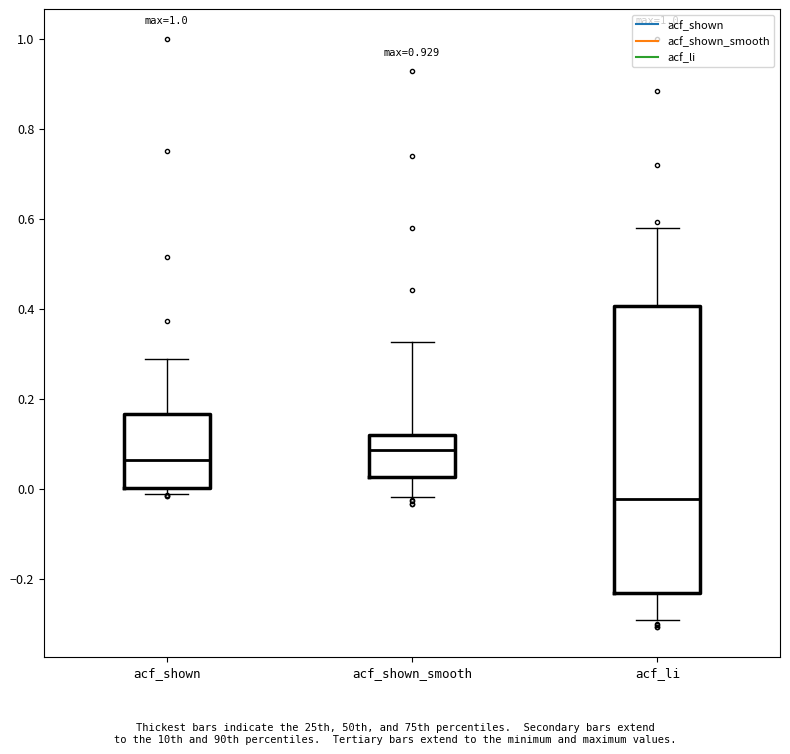

Reading left to right, transcribe this box plot: for each box, give where its median line is, the range the box spans, and where its two whiskers end, as read against the y-axis. The values are not printed on the chart, so give them approximately, as read against the axis.

acf_shown: median 0.06, box 0.00 to 0.16, whiskers -0.02 to 0.28
acf_shown_smooth: median 0.08, box 0.02 to 0.12, whiskers -0.02 to 0.32
acf_li: median -0.02, box -0.24 to 0.40, whiskers -0.30 to 0.58